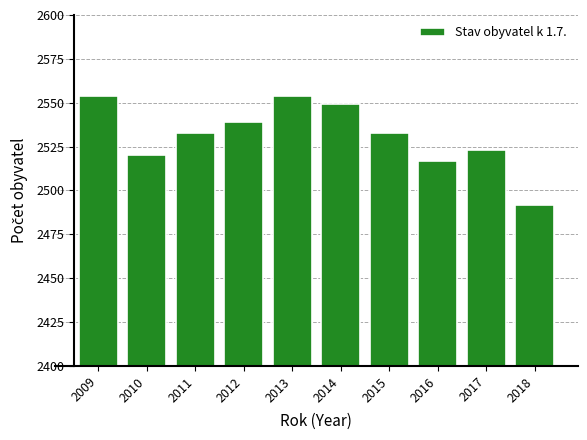

Reading left to right, what are all the values shown in this chart?

2554	2520	2533	2539	2554	2549	2533	2517	2523	2492